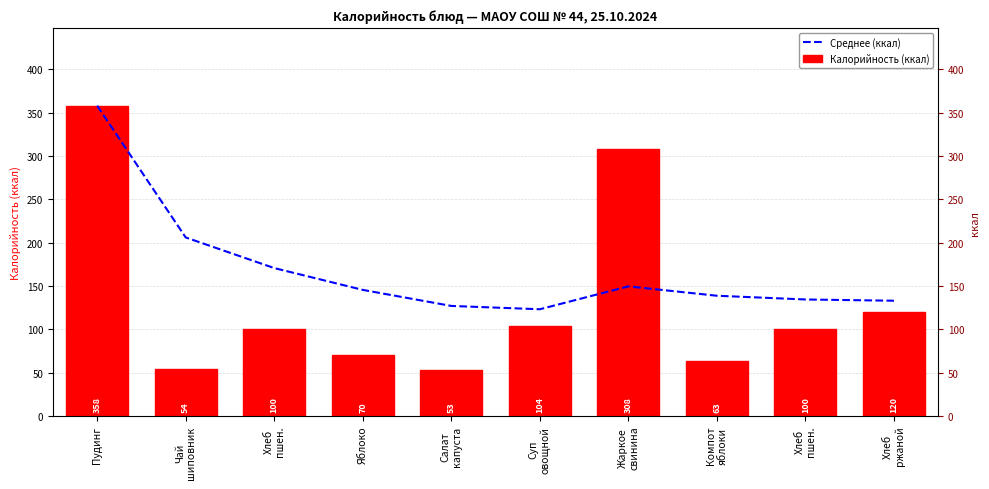

At how many categories does at least one series exceed 144?

5